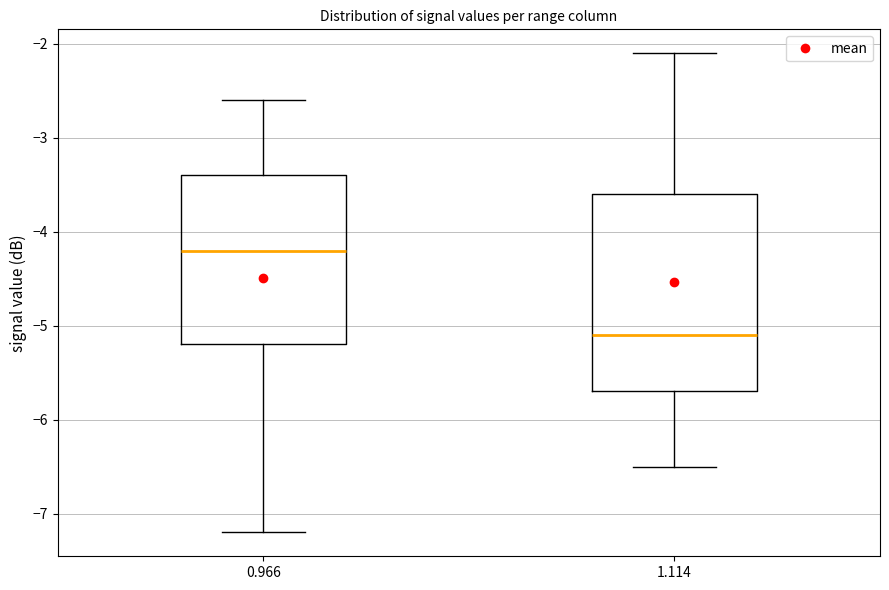

Which box is the tallest, from its lower edge to its upper edge?

1.114